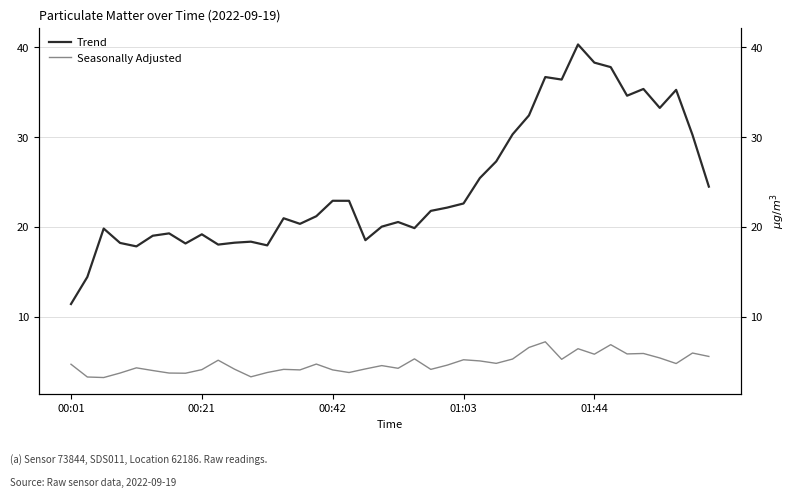

What is the sum of all Trend values?

981.8